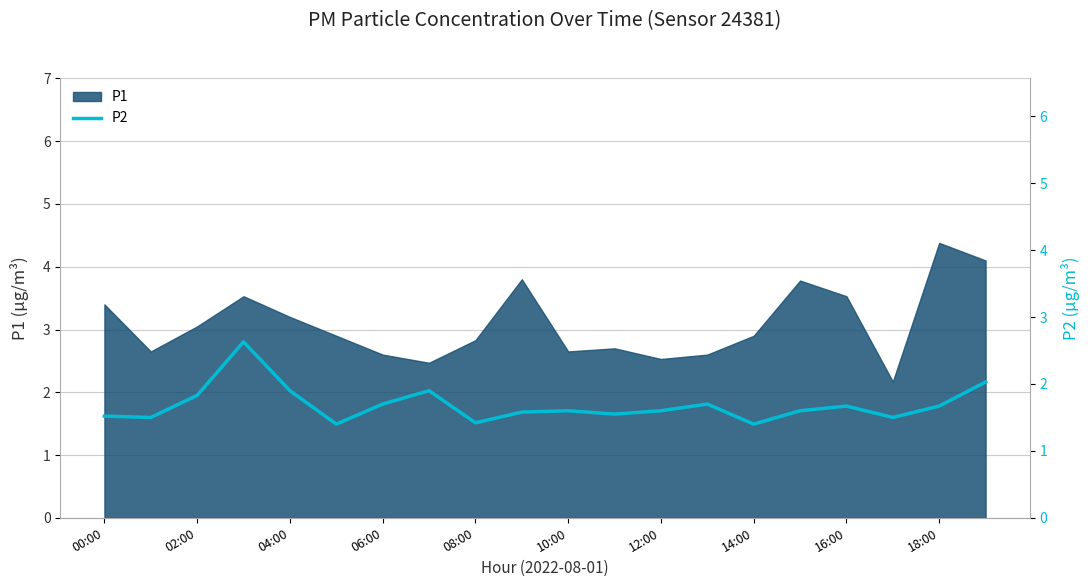

How many lines are shown in the chart?

1